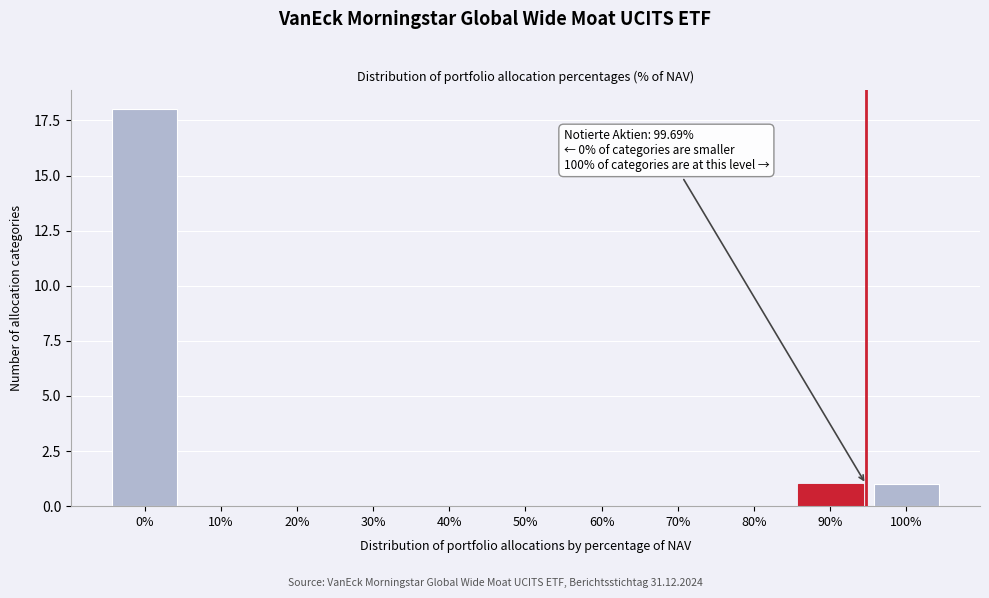

Reading right to left, extract all data points from this chart.

100%=1	90%=1	80%=0	70%=0	60%=0	50%=0	40%=0	30%=0	20%=0	10%=0	0%=18